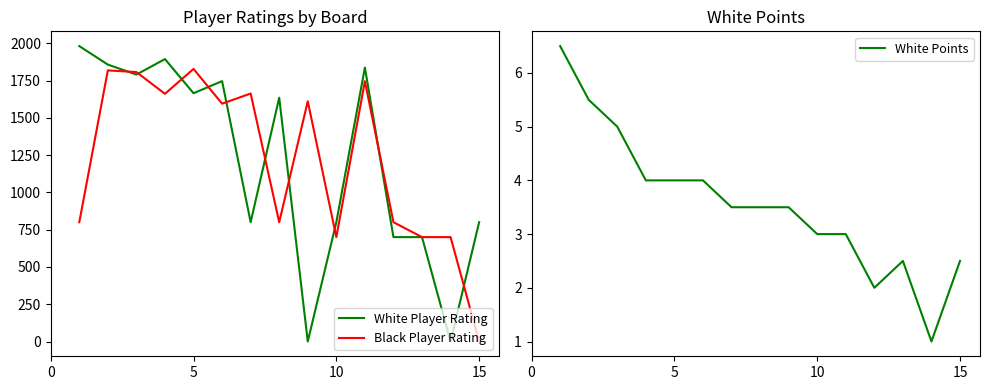

The White Points series shows 1.4 at 5. True or false?

False